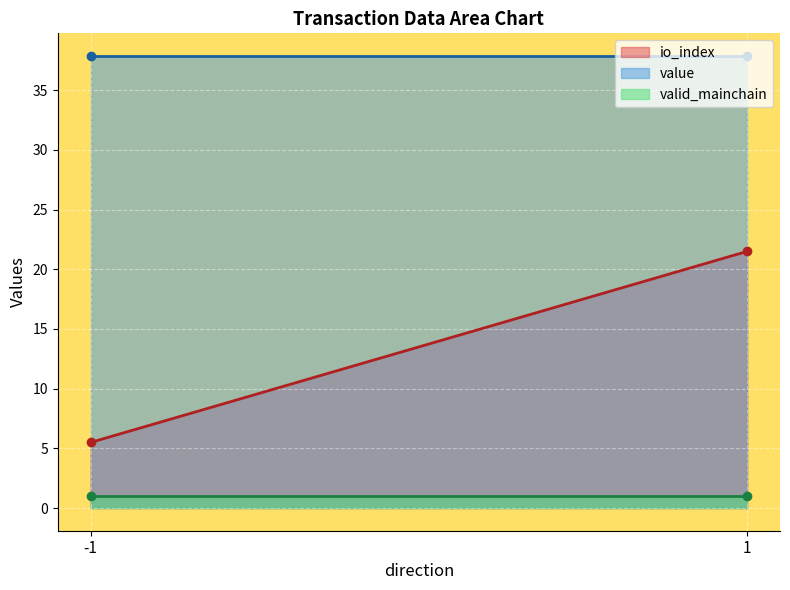

What are all the series names shown in the legend?

io_index, value, valid_mainchain